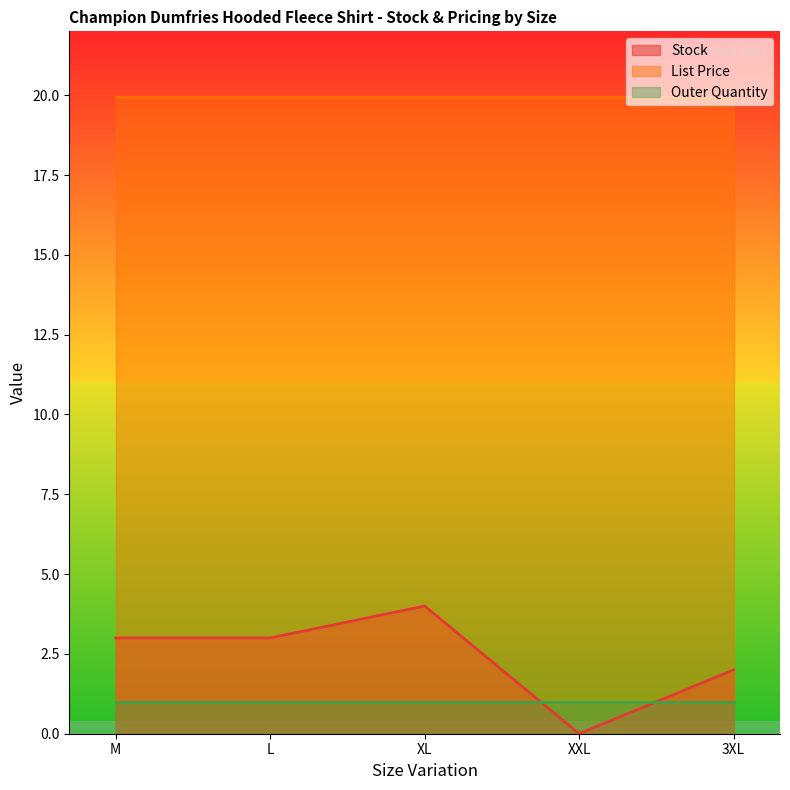

Where is Outer Quantity nearest to the value 1?

M